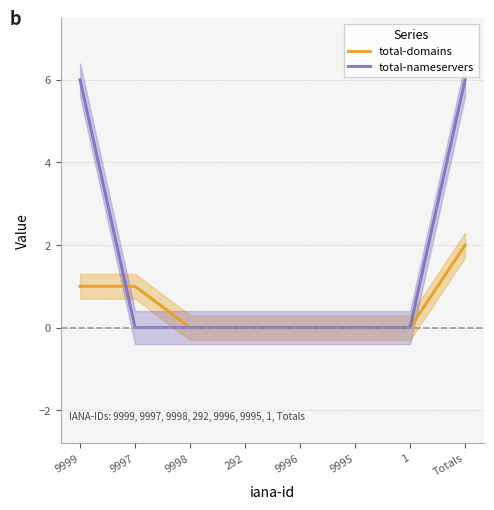

Reading left to right, transcribe all the data shown in this chart.

total-domains: 9999=1	9997=1	9998=0	292=0	9996=0	9995=0	1=0	Totals=2
total-nameservers: 9999=6	9997=0	9998=0	292=0	9996=0	9995=0	1=0	Totals=6